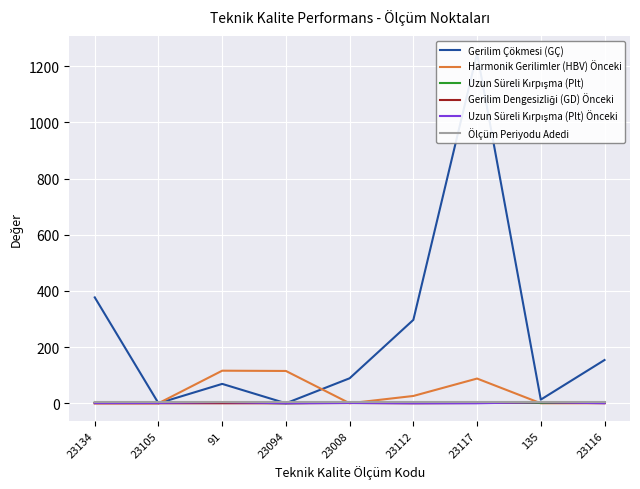

How many Gerilim Dengesizliği (GD) Önceki values are between 0 and 1?

8